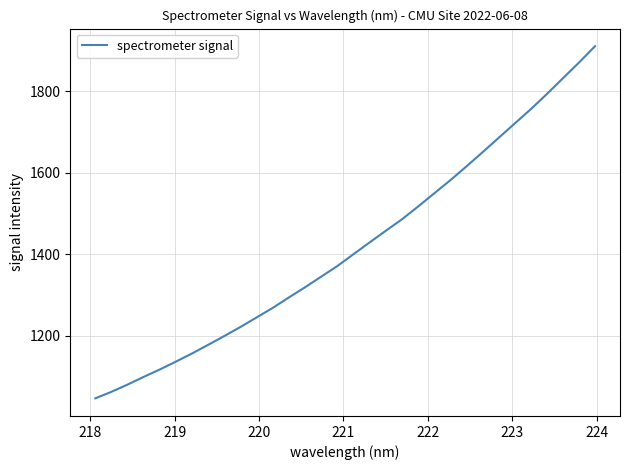

True or false: there are more than 0 points higher than both neighbors.

False